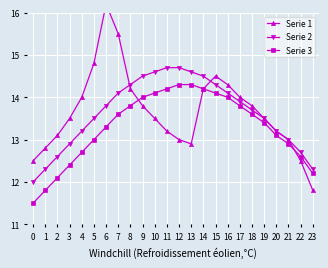

At which category is the sum across all series the highest?

6